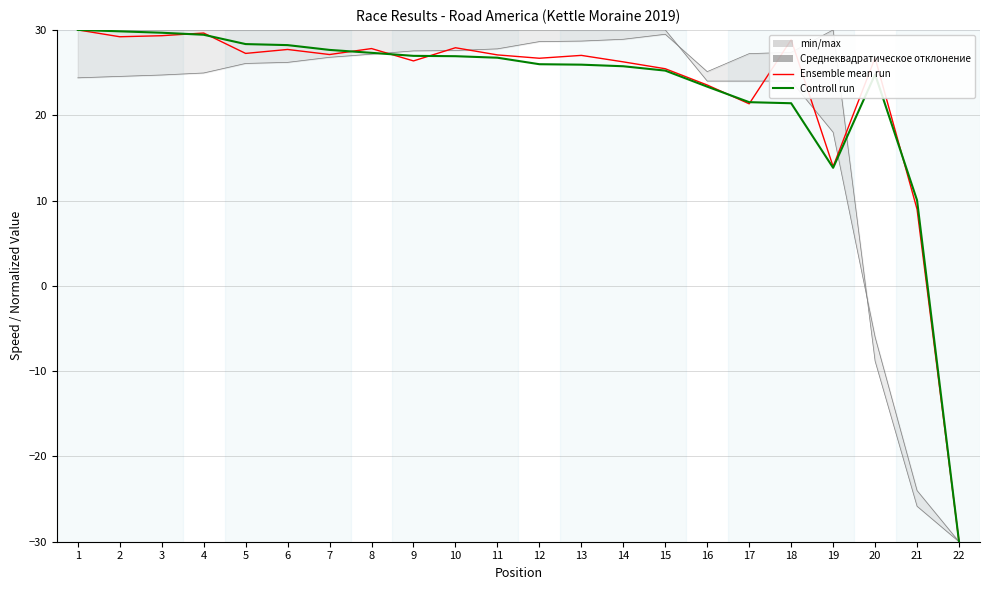

What is the sum of all Ensemble mean run values?

508.1